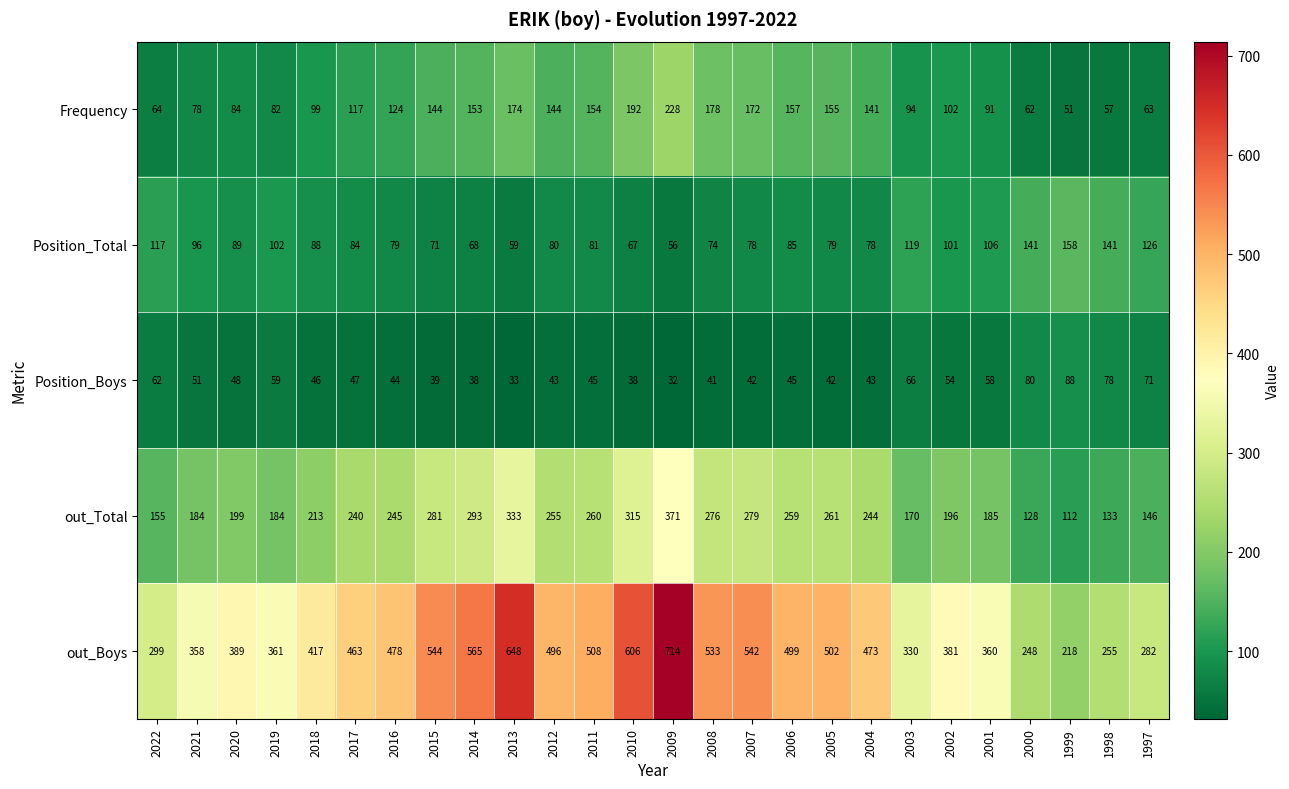

What is the difference between the out_Boys values at 2015 and 2002?

163